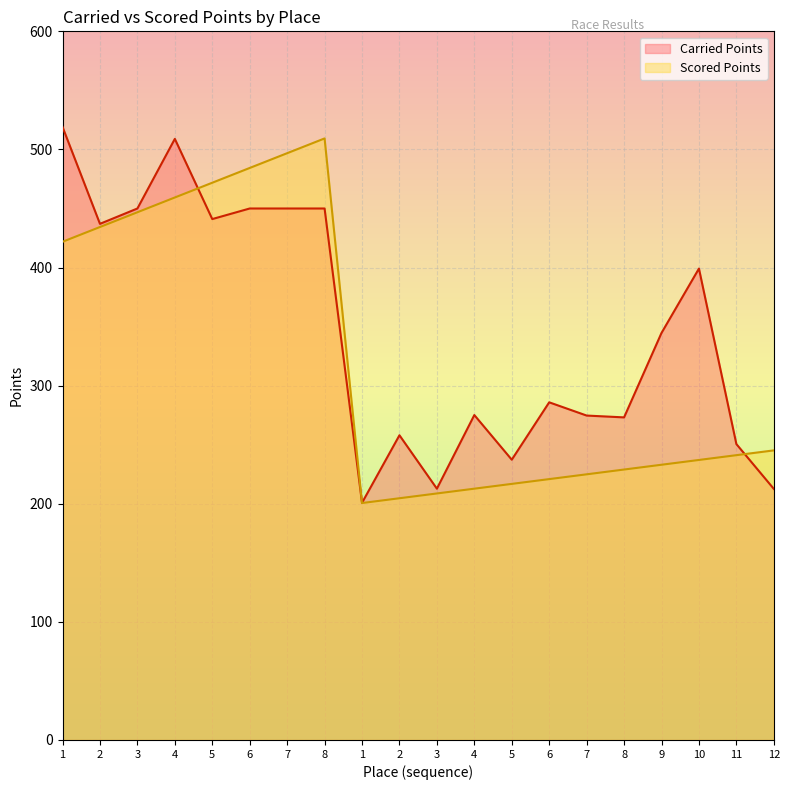

What is the total value across all series at 11?

491.7